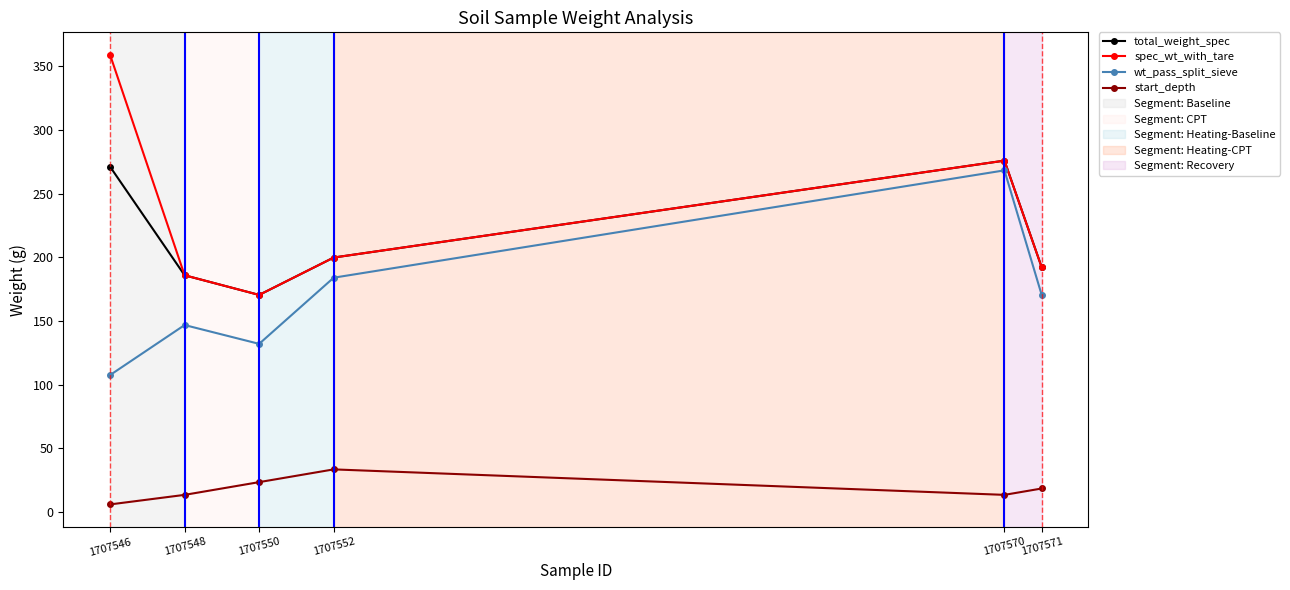

Does the chart display data point markers on the line(s)?

Yes